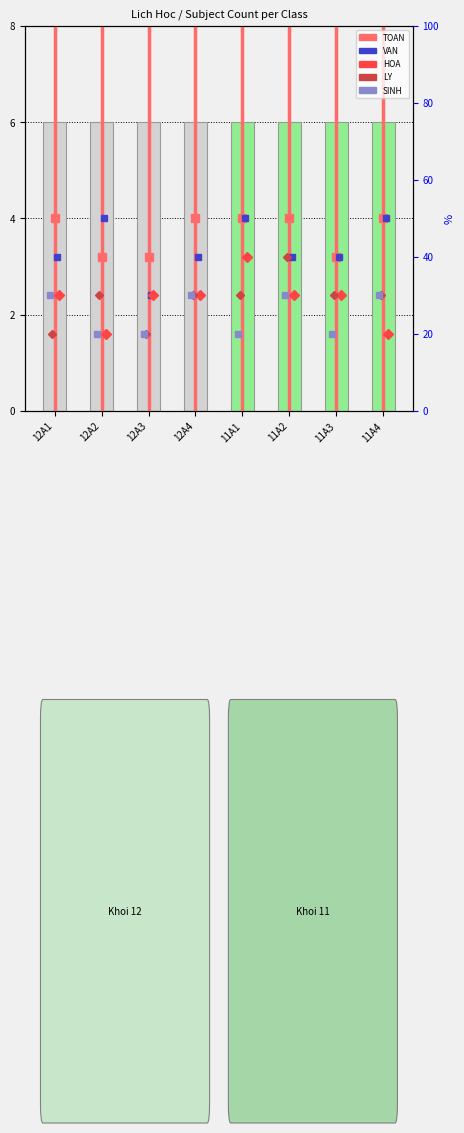

How many categories are shown in the chart?

8